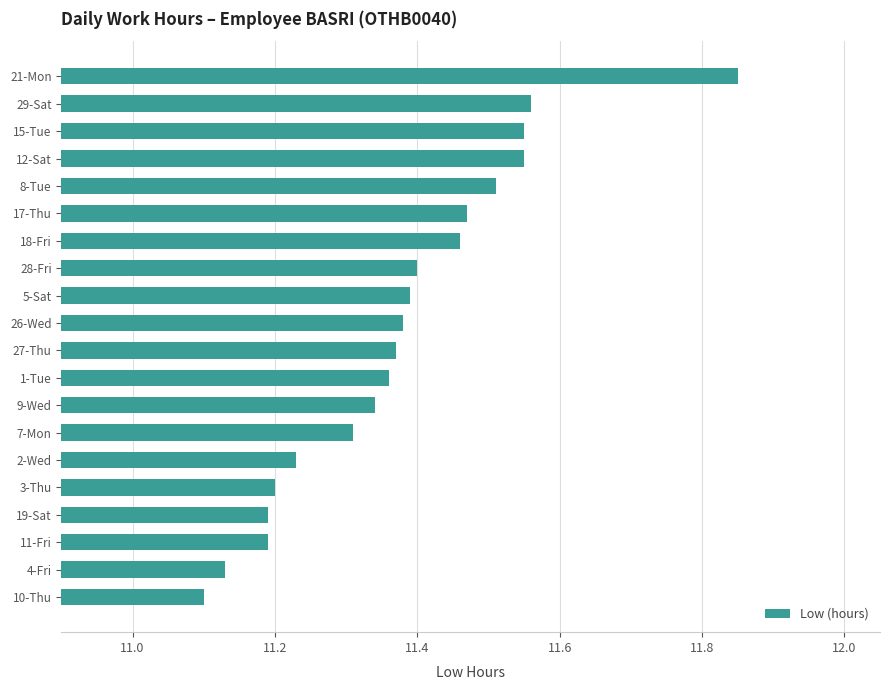

What is the difference between the maximum and second lowest values?

0.7